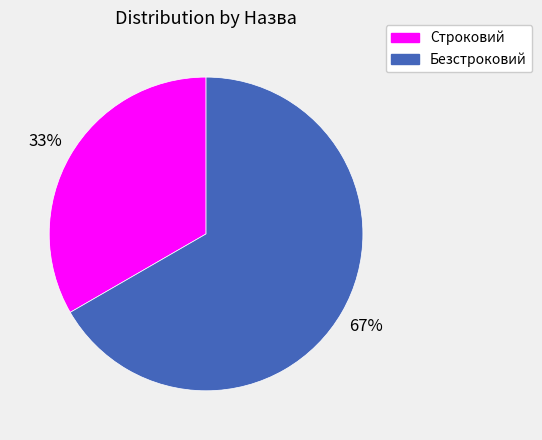

Count the number of slices in the pie.

2